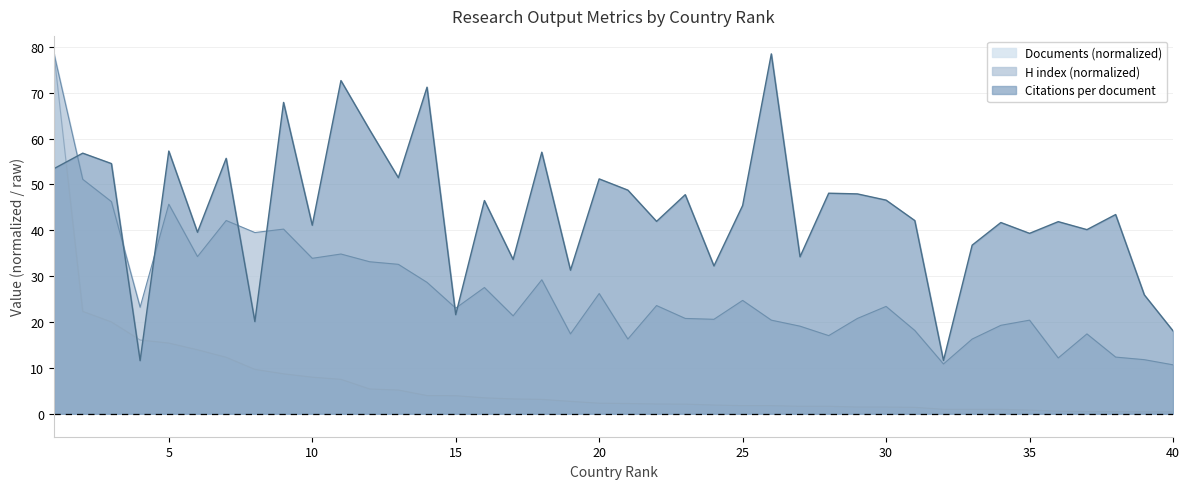

True or false: H index has more than 0 points higher than both neighbors.

True